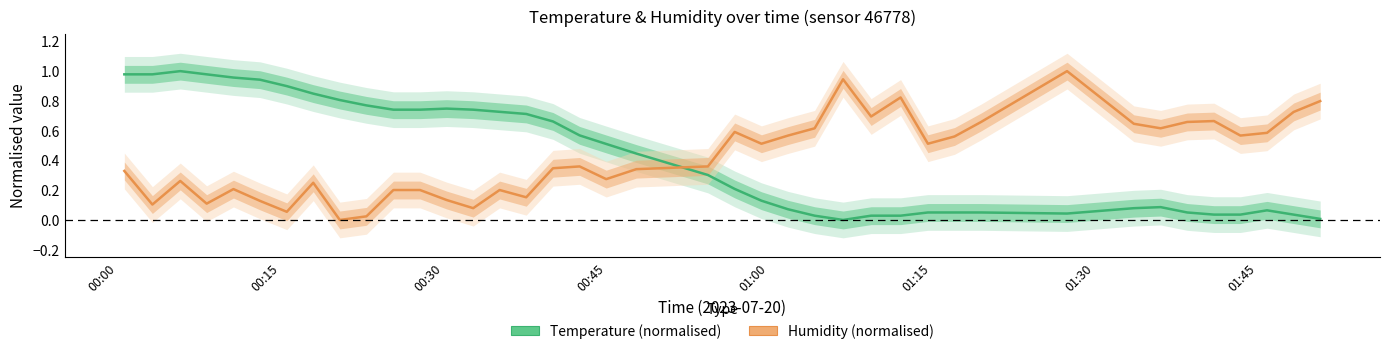

Rank the series by their maximum value, from highest to lowest.

Temperature (normalised), Humidity (normalised)